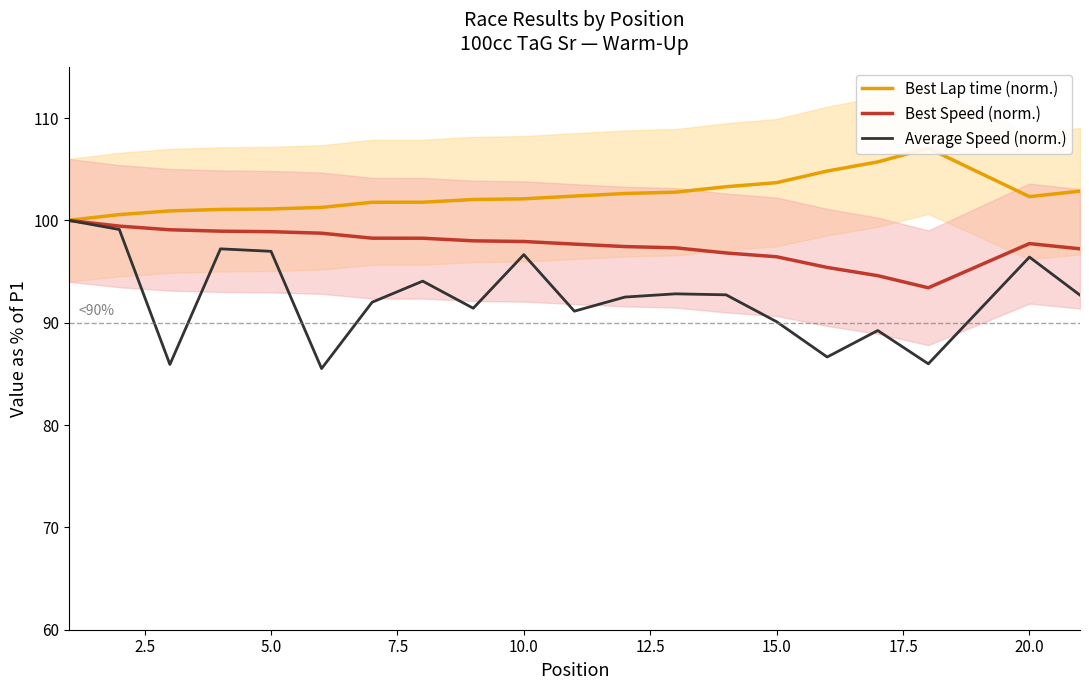

The Best Speed (norm.) series shows 39.8 at 15.0. True or false?

False